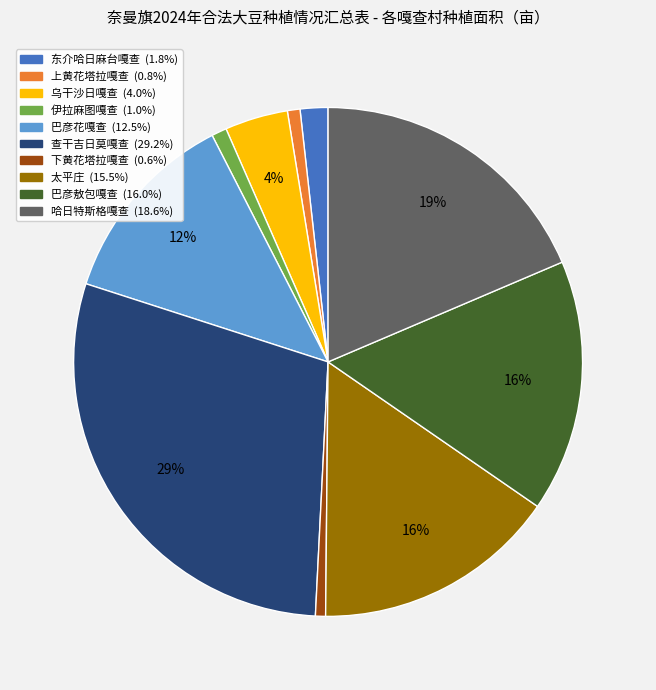

Is 伊拉麻图嘎查 the majority of the pie?

No